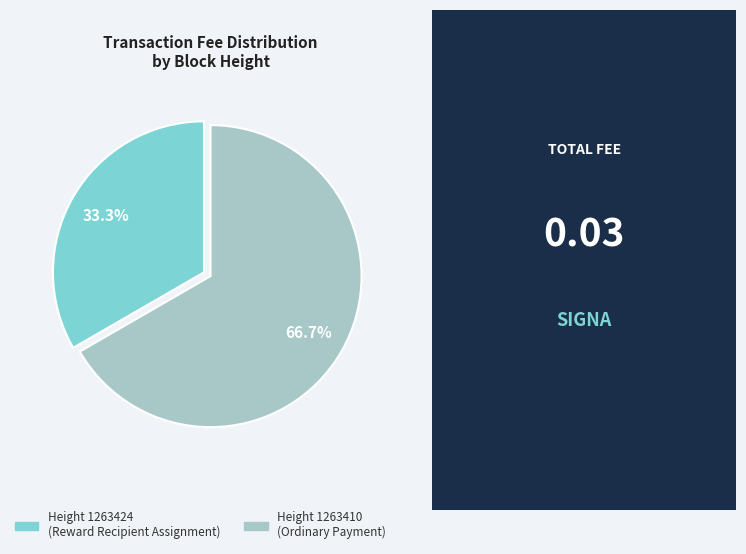

Rank the categories by value from lowest to highest.

Height 1263424 (Reward Recipient Assignment), Height 1263410 (Ordinary Payment)